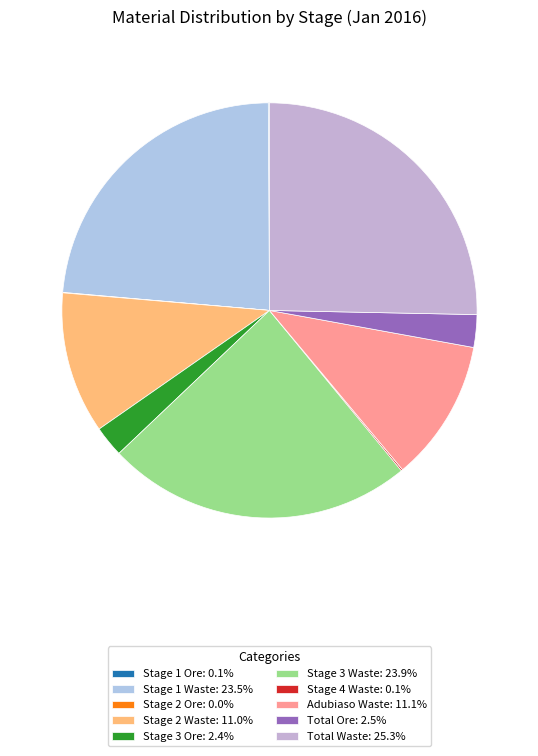

What percentage do Stage 4 Waste and Stage 3 Waste together represent?

24.0%